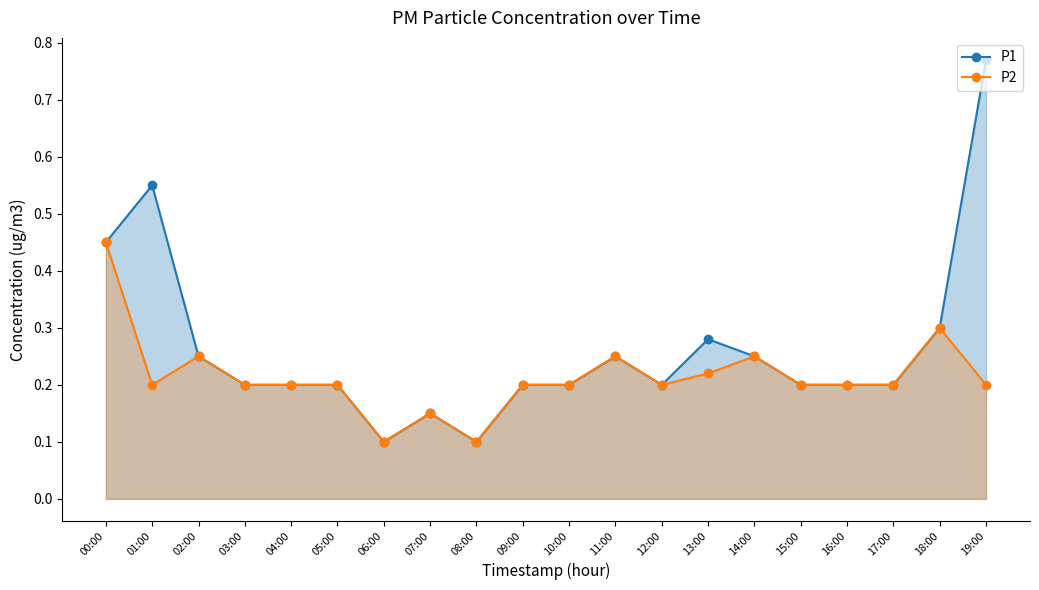

List the series in order of their overall mean, lowest first.

P2, P1